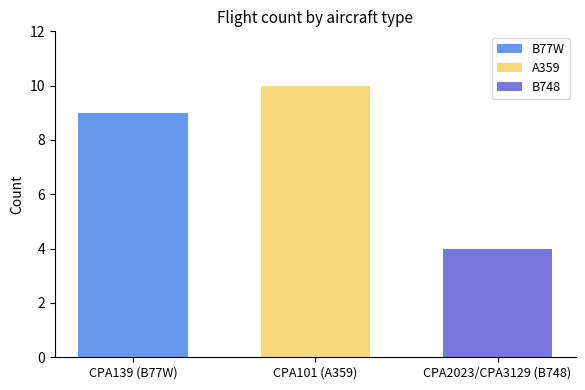

Rank the series by their average value, from highest to lowest.

A359, B77W, B748